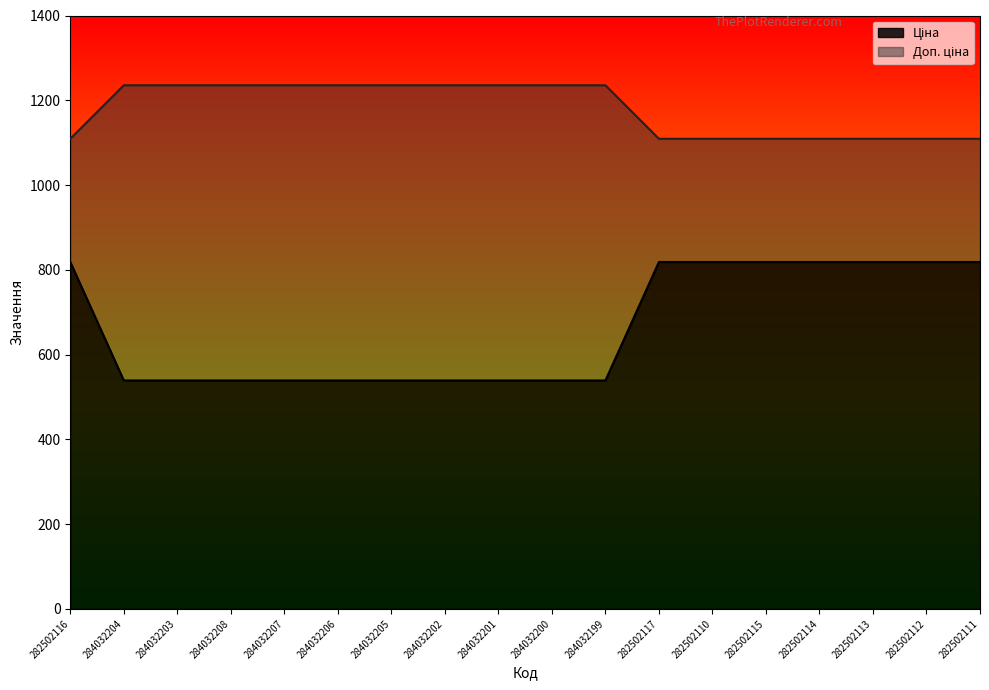

What is the difference between the second highest and second lowest values in the Ціна series?

279.5